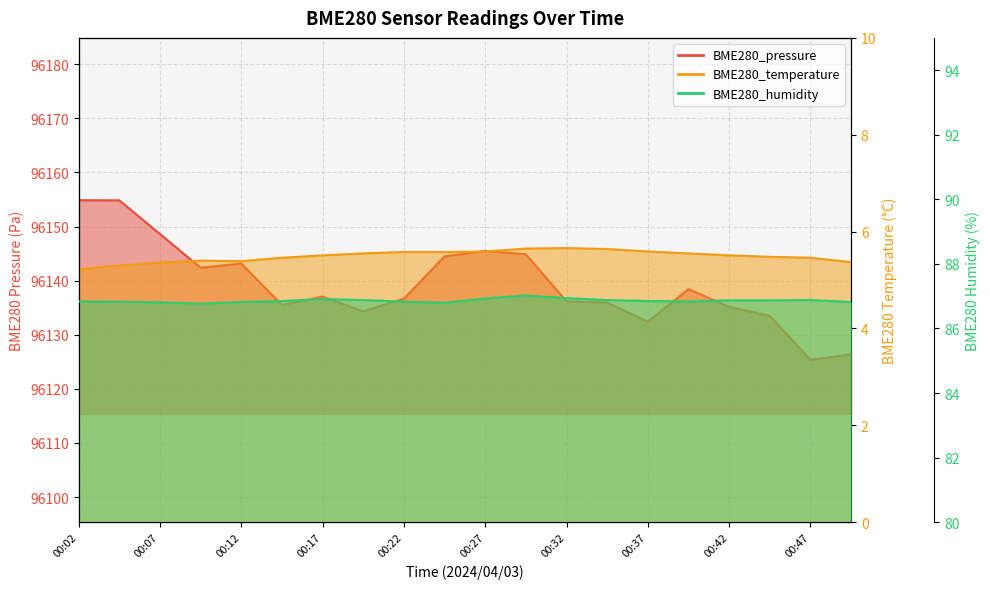

The value of BME280_pressure at 00:39 is 33443.5. True or false?

False